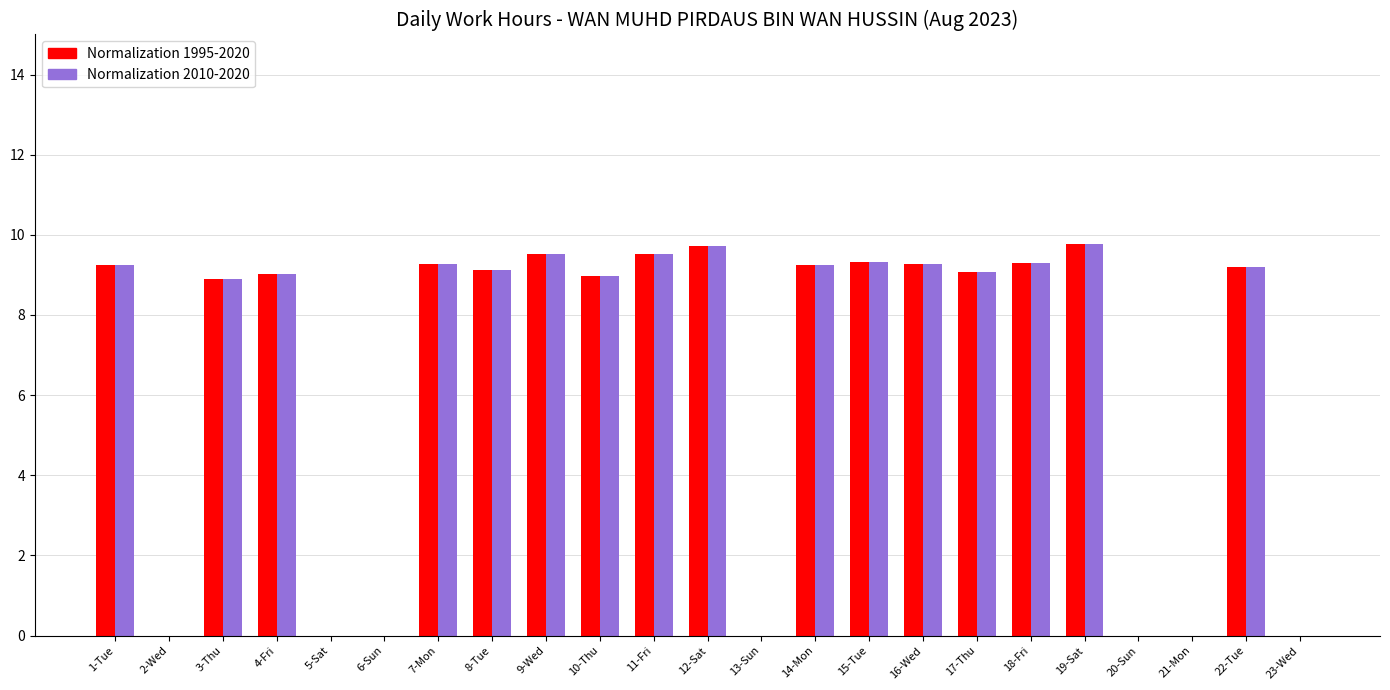

What is the highest value of the Normalization 1995-2020 series?

9.8